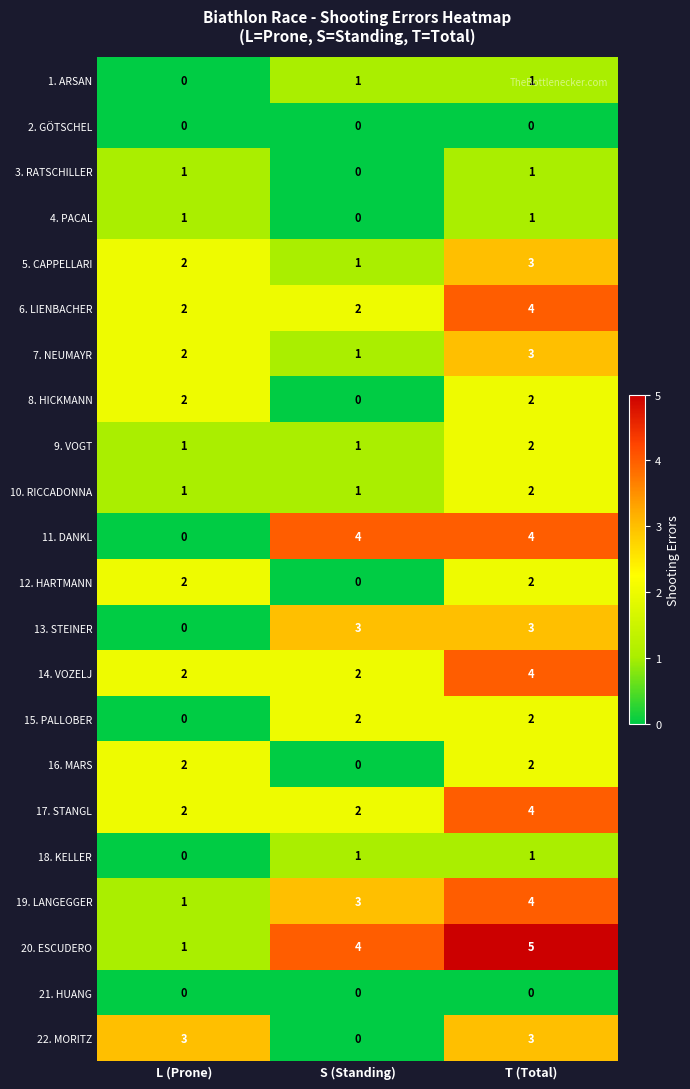

True or false: 9. VOGT has a value of 1 at T (Total).

False